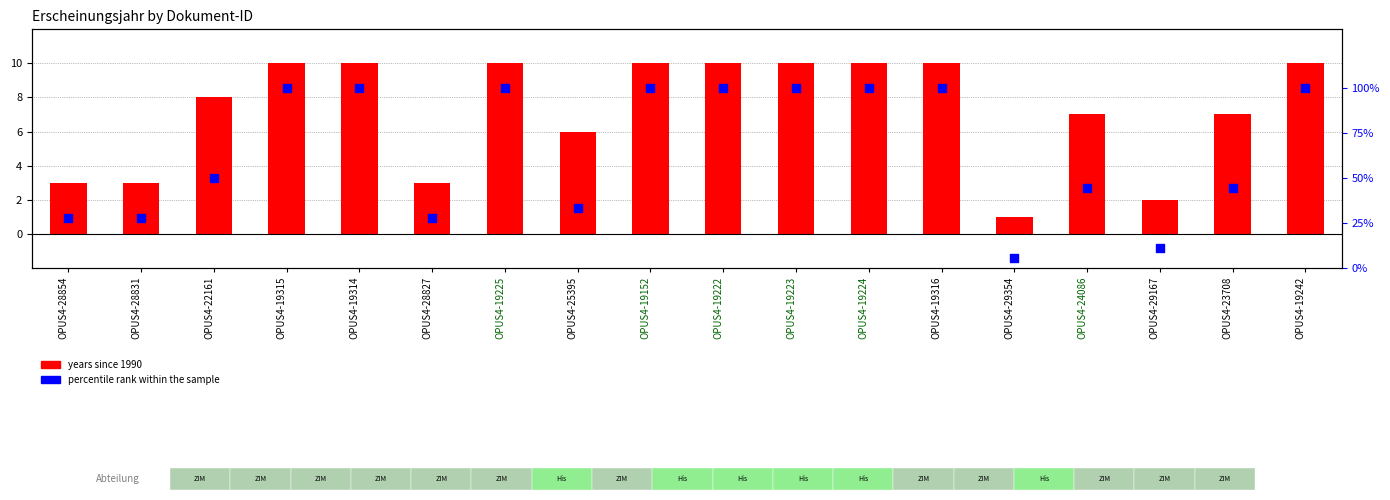

At how many categories does at least one series exceed 95?

9